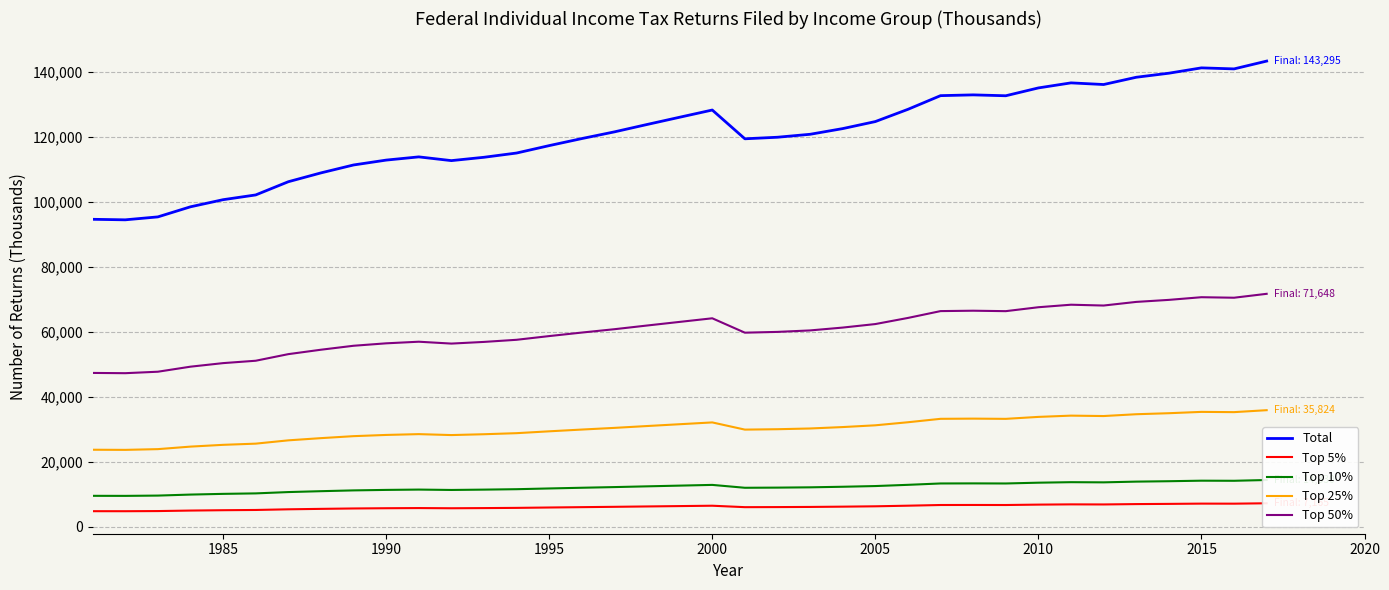

How many lines are shown in the chart?

5